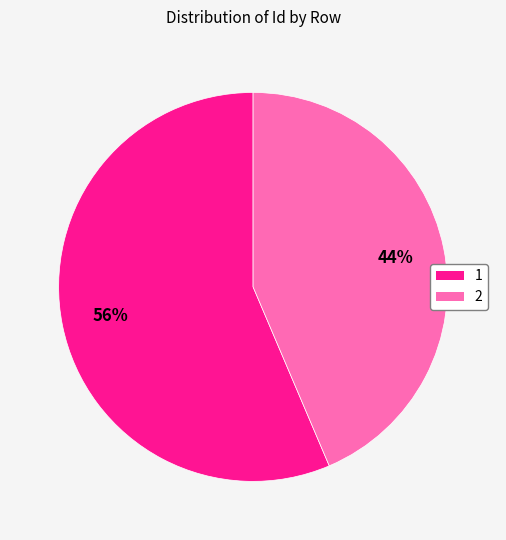

To the nearest percent, what portion does 1 represent?

56%